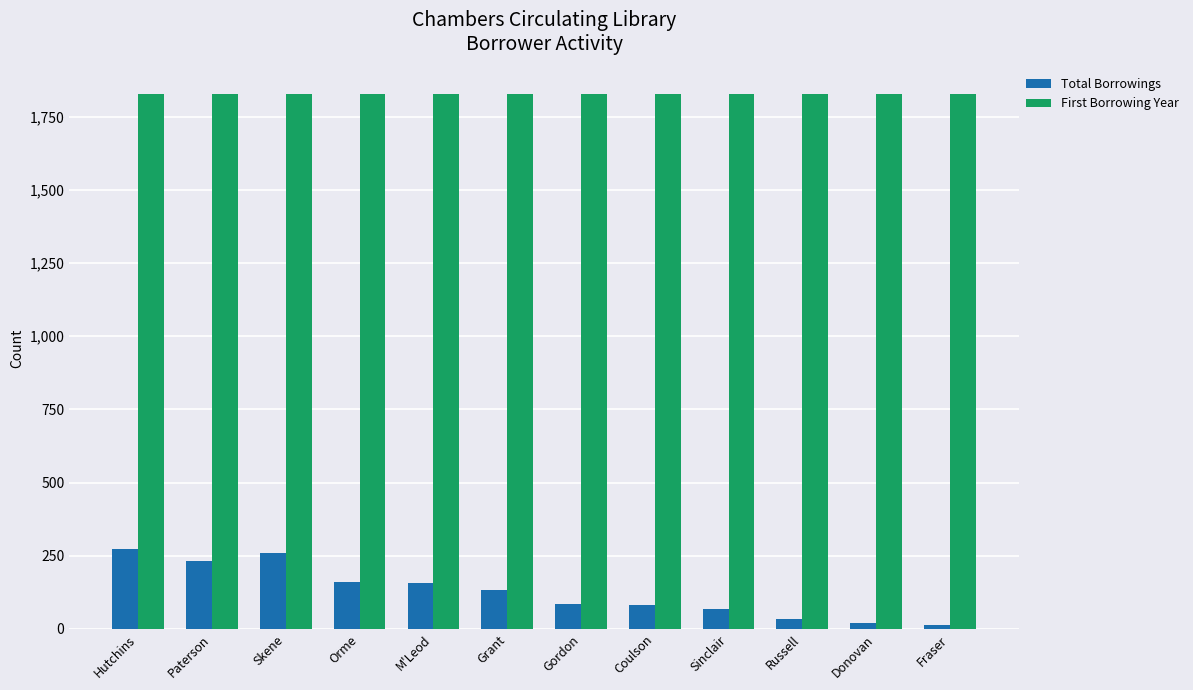

What is the difference between the second highest and second lowest values in the Total Borrowings series?

241